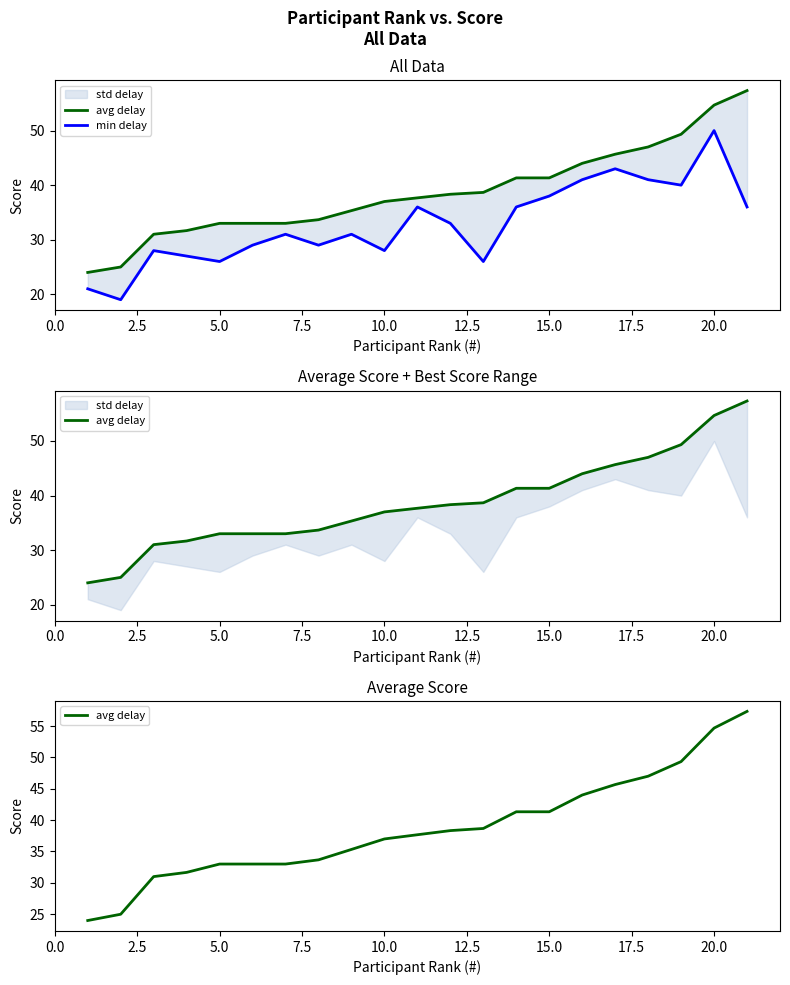

Reading left to right, list all the values displayed in this chart.

avg delay: 24.0	25.0	31.0	31.7	33.0	33.0	33.0	33.7	35.3	37.0	37.7	38.3	38.7	41.3	41.3	44.0	45.7	47.0	49.3	54.7	57.3
min delay: 21.0	19.0	28.0	27.0	26.0	29.0	31.0	29.0	31.0	28.0	36.0	33.0	26.0	36.0	38.0	41.0	43.0	41.0	40.0	50.0	36.0